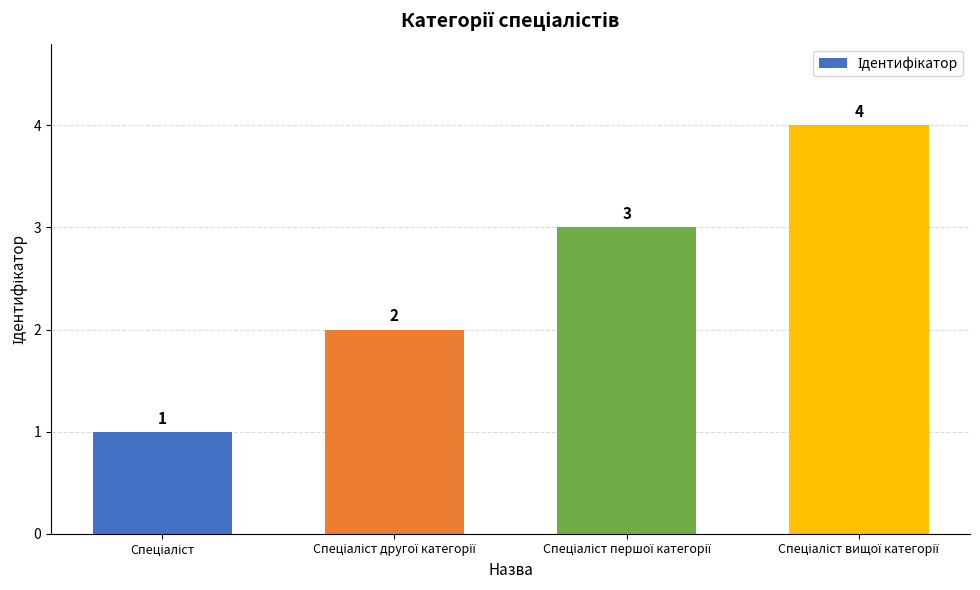

How many data points does each series have?

4